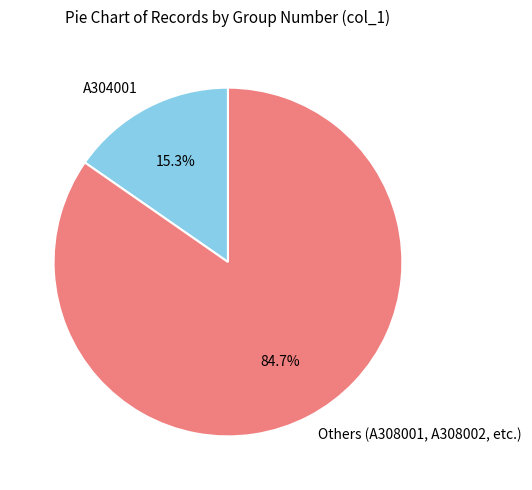

Which slice is the largest?

Others (A308001, A308002, etc.)